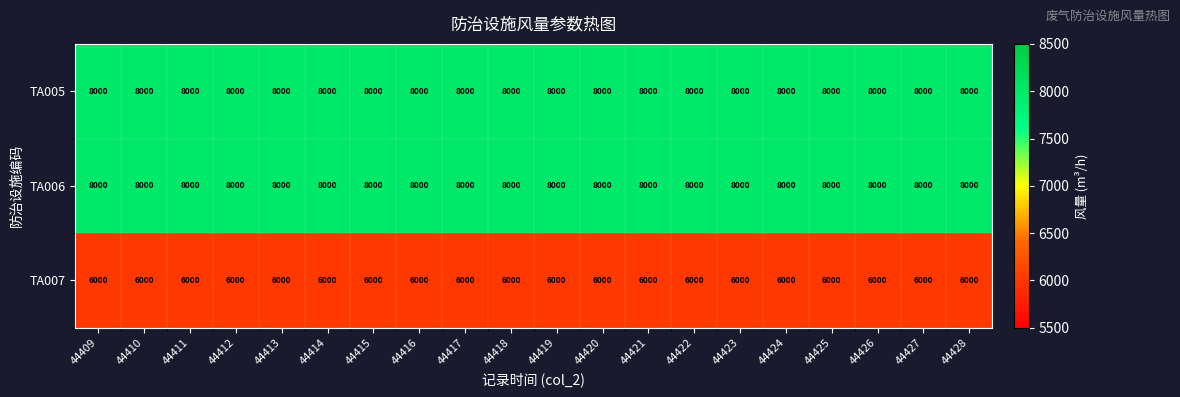

Read the TA006 value at 44416.

8000